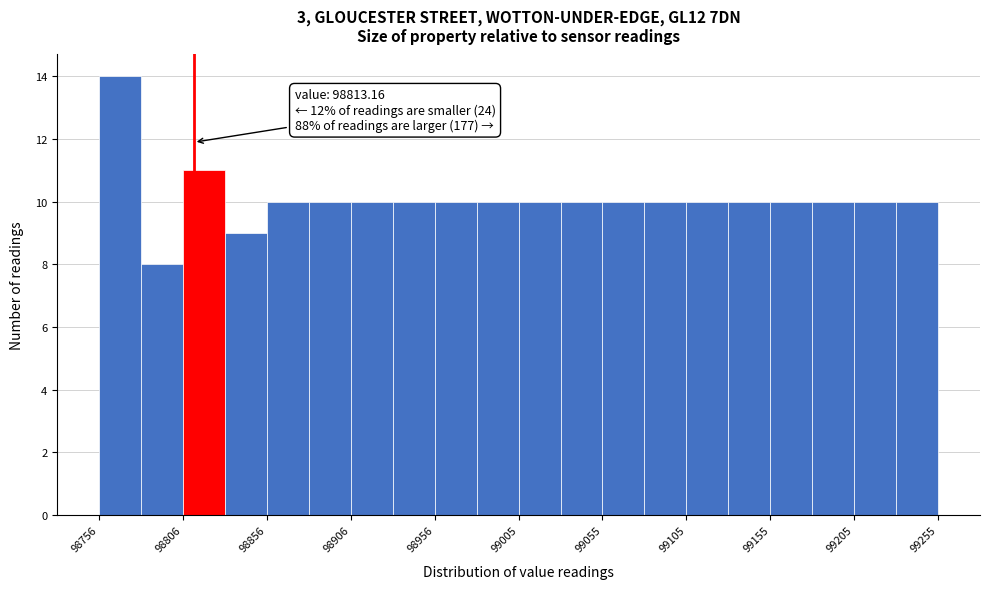

Which range on the x-axis has the tallest bar?

98755 to 98780